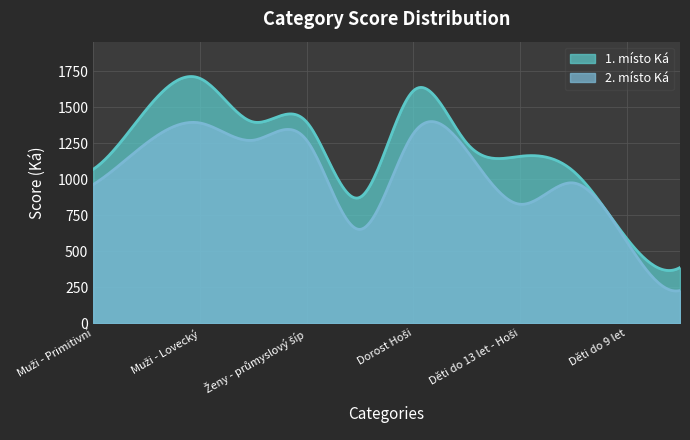

Which series has the widest spread of values?

1. místo Ká